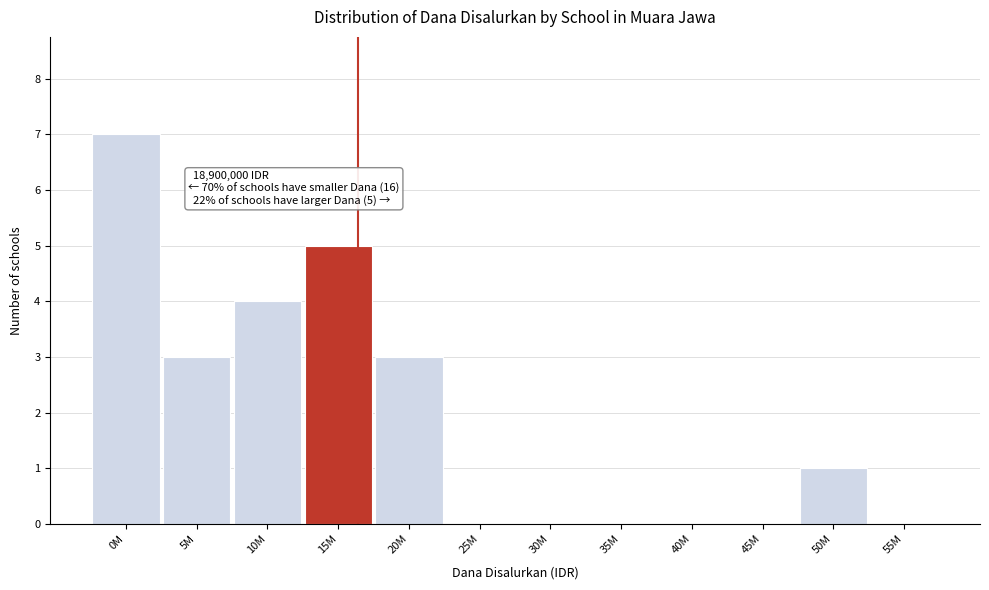

Reading left to right, transcribe all the data shown in this chart.

0M=7	5M=3	10M=4	15M=5	20M=3	25M=0	30M=0	35M=0	40M=0	45M=0	50M=1	55M=0